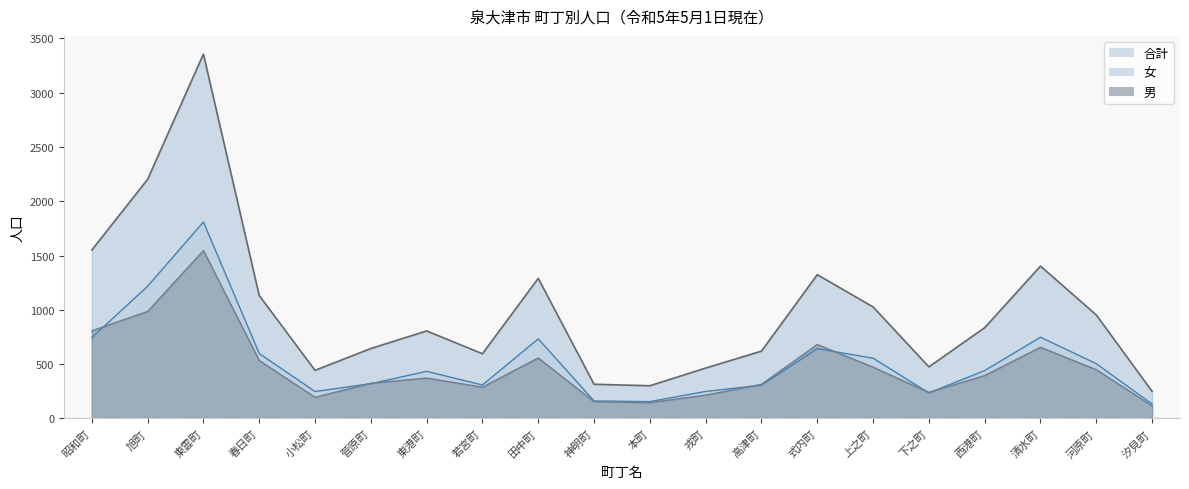

Is the value of 女 at 汐見町 greater than the value of 合計 at 上之町?

No